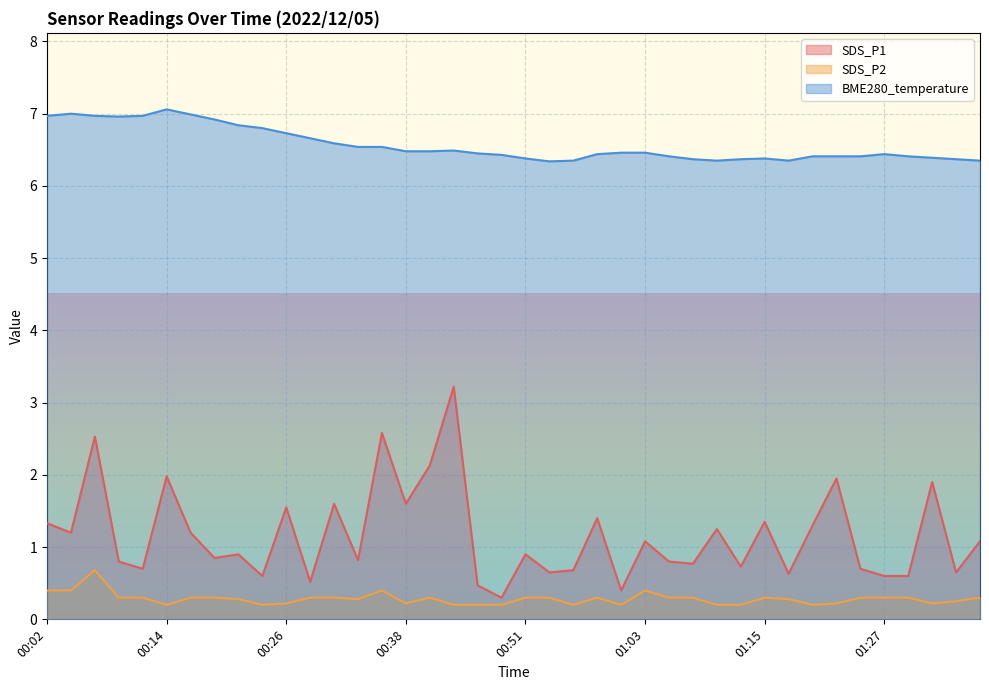

At how many categories does at least one series exceed 1?

40